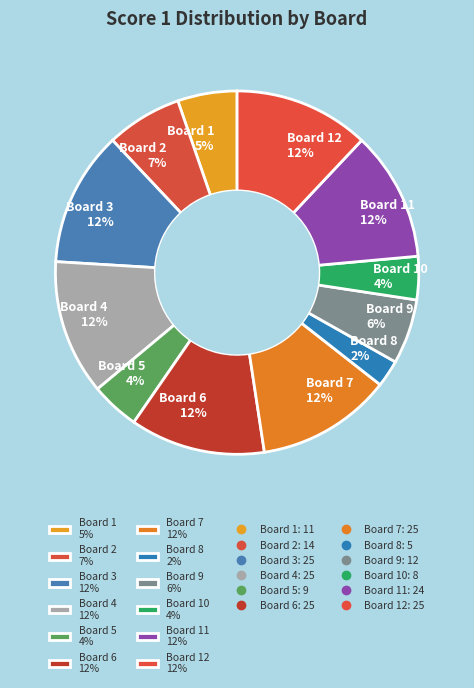

To the nearest percent, what is the difference between the Board 9 6% and Board 7 12% slice percentages?

6%